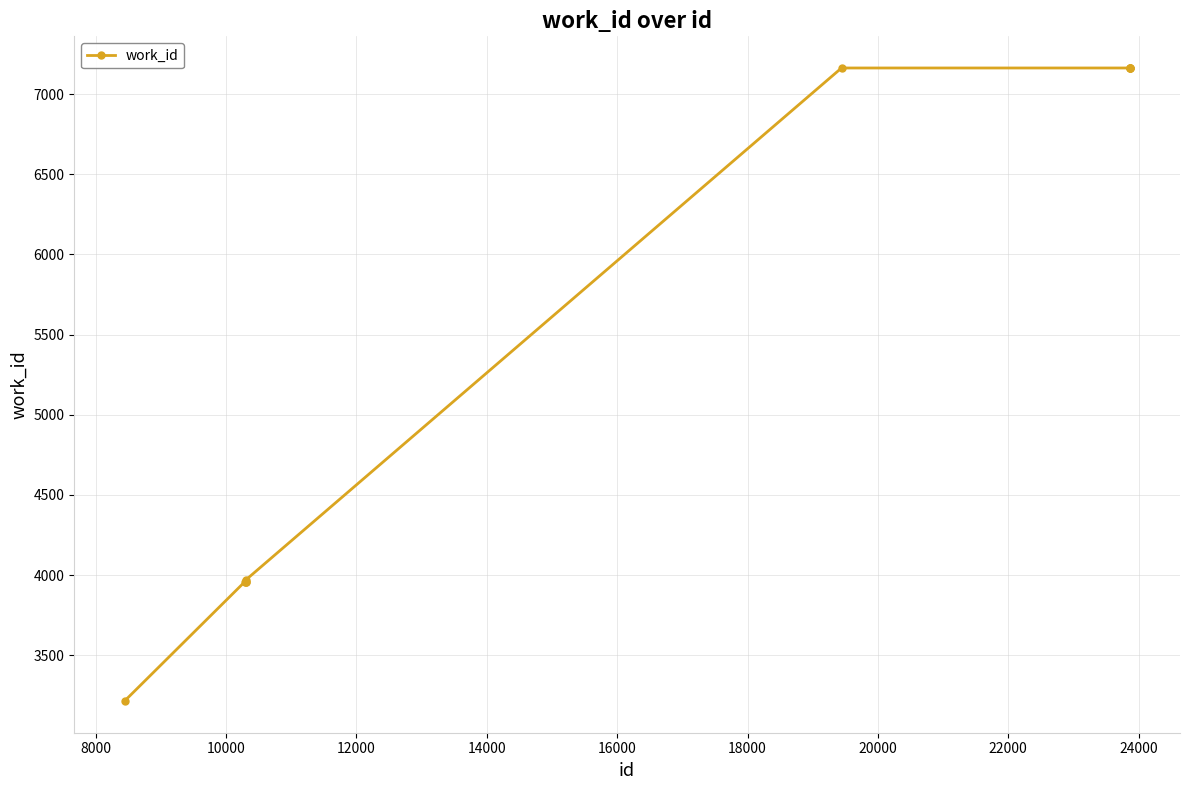

What is the maximum value shown in the chart?

7163